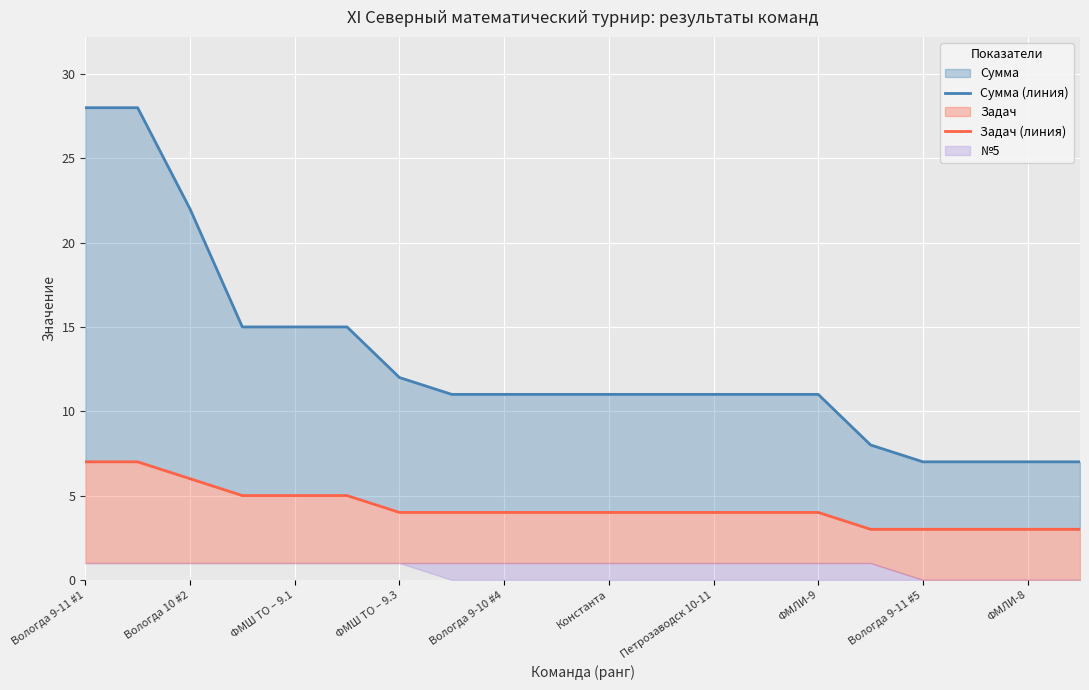

What is the difference between the Задач (линия) values at Вологда 10 #2 and 18?

4